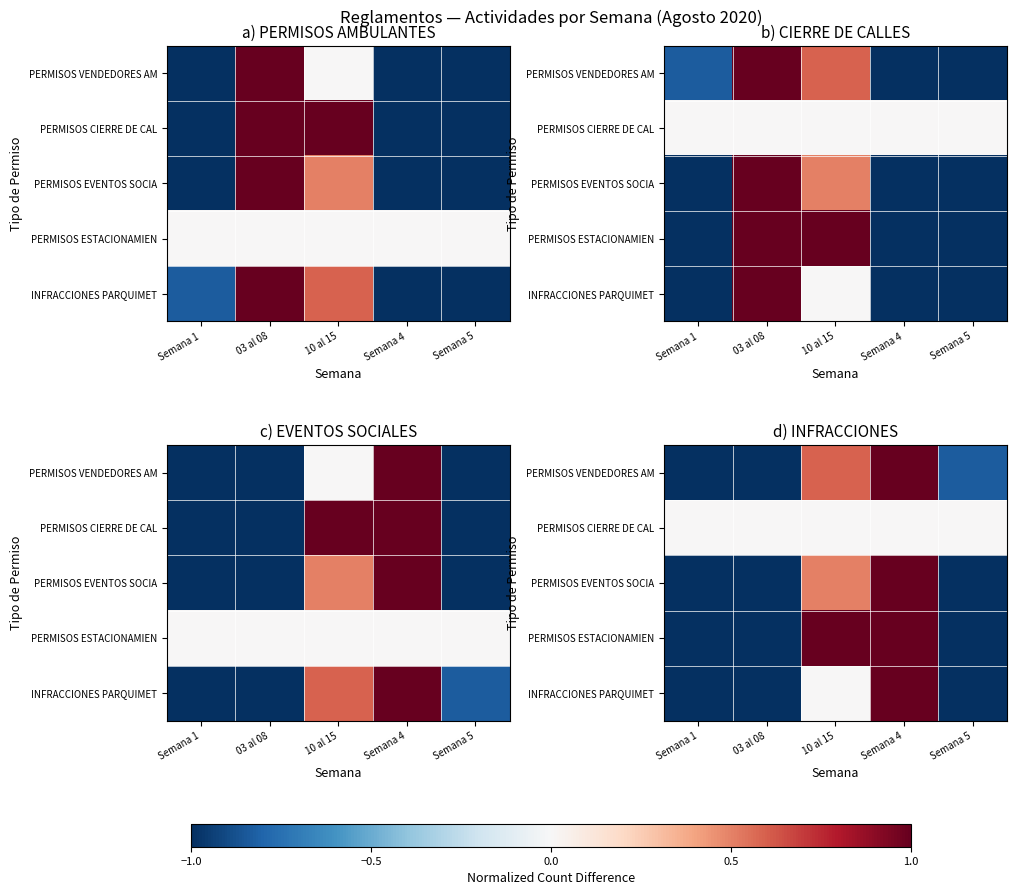

How many values in PERMISOS VENDEDORES AM are above zero?

2